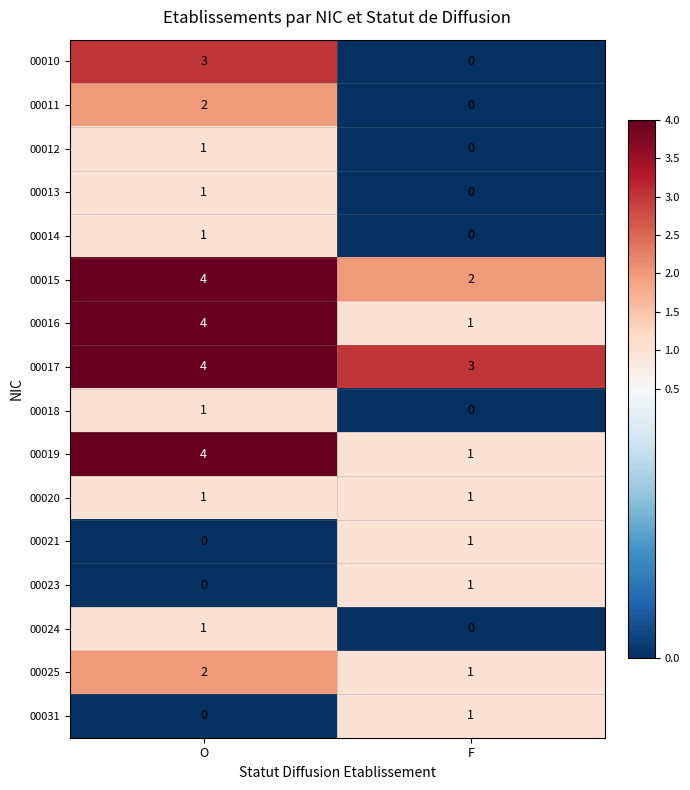

How many categories are shown in the chart?

2